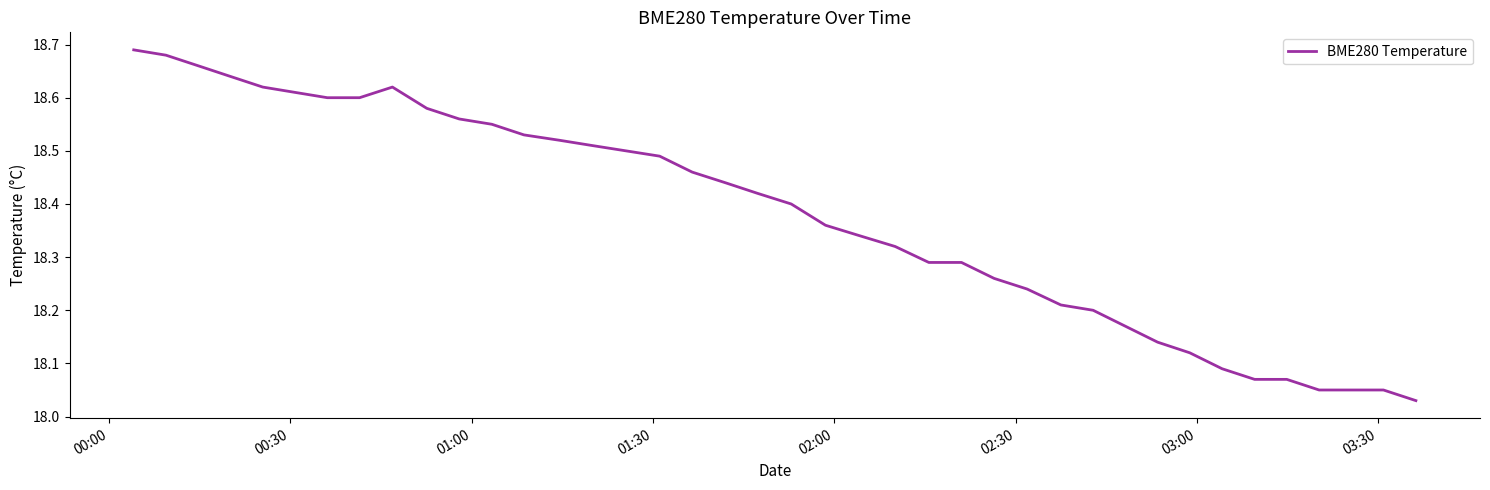

Does the chart have visible grid lines?

No